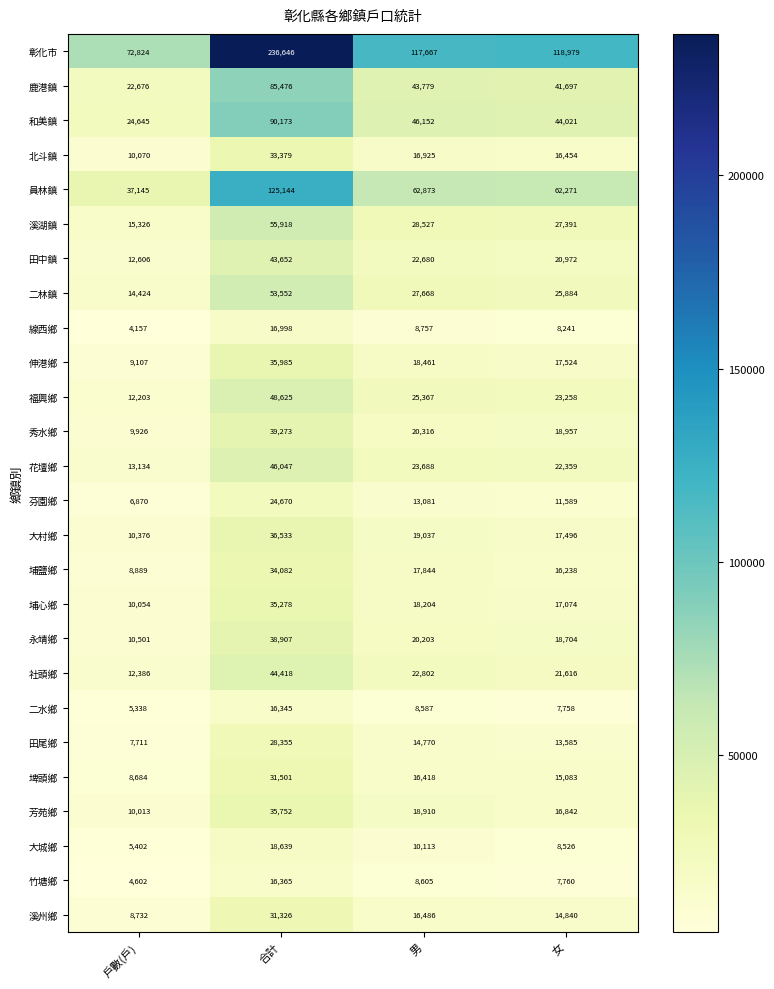

The 溪州鄉 series shows 16486 at 男. True or false?

True